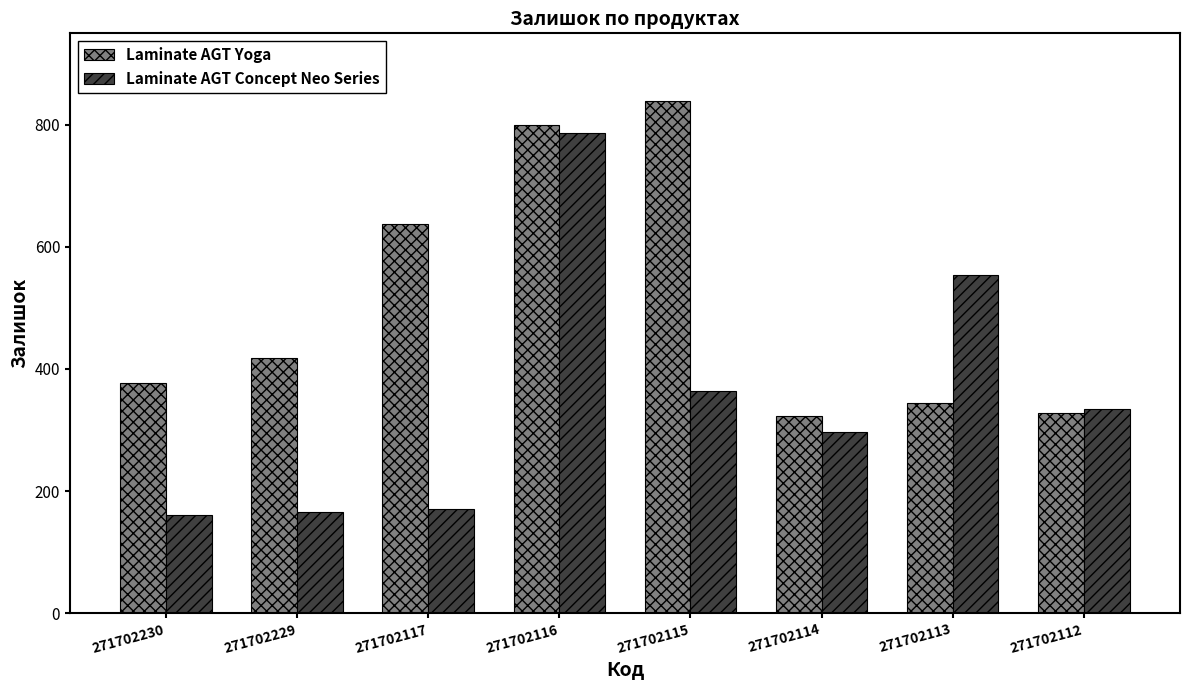

At how many categories does at least one series exceed 671?

2